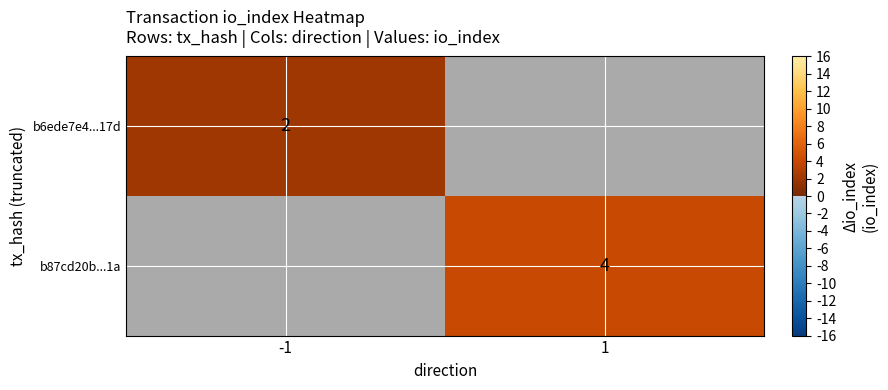

Is it true that b87cd20b...1a equals 7 at 1?

False